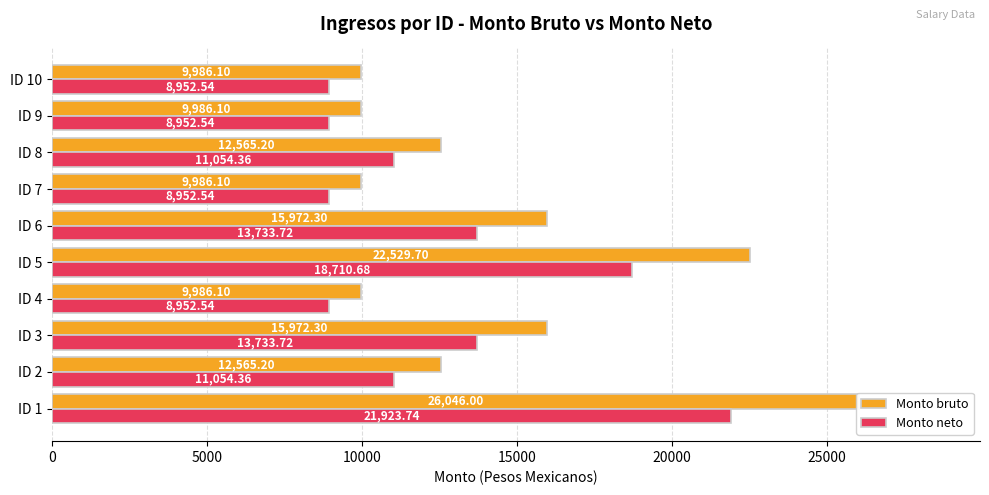

At how many categories does at least one series exceed 15025?

4